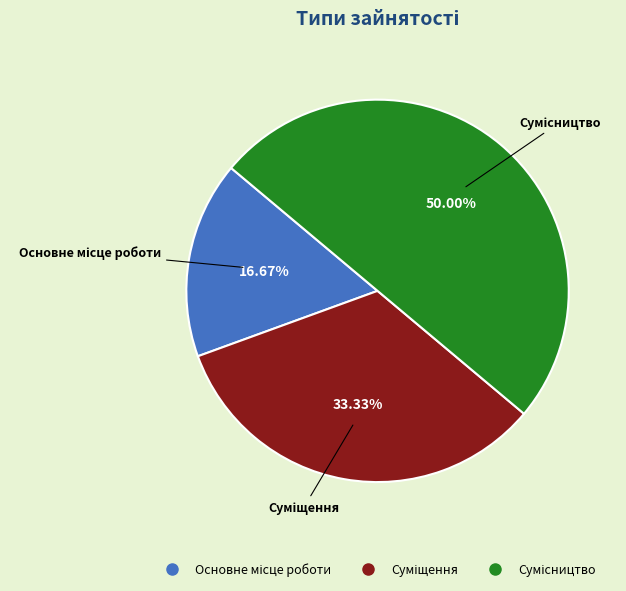

How many slices are in this pie chart?

3